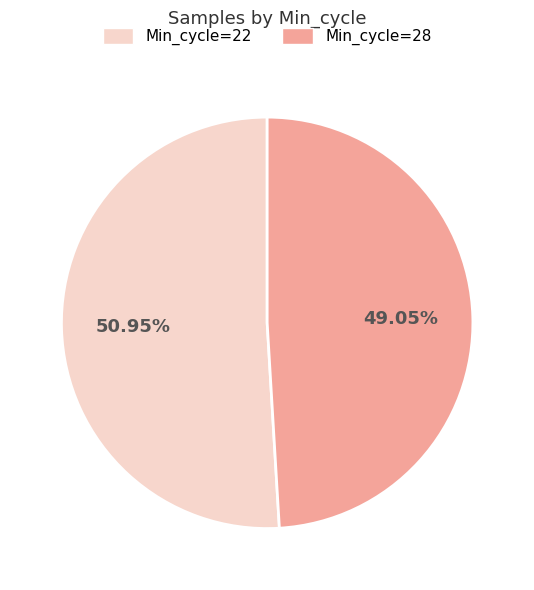

Which category has the smallest portion of the pie?

Min_cycle=28